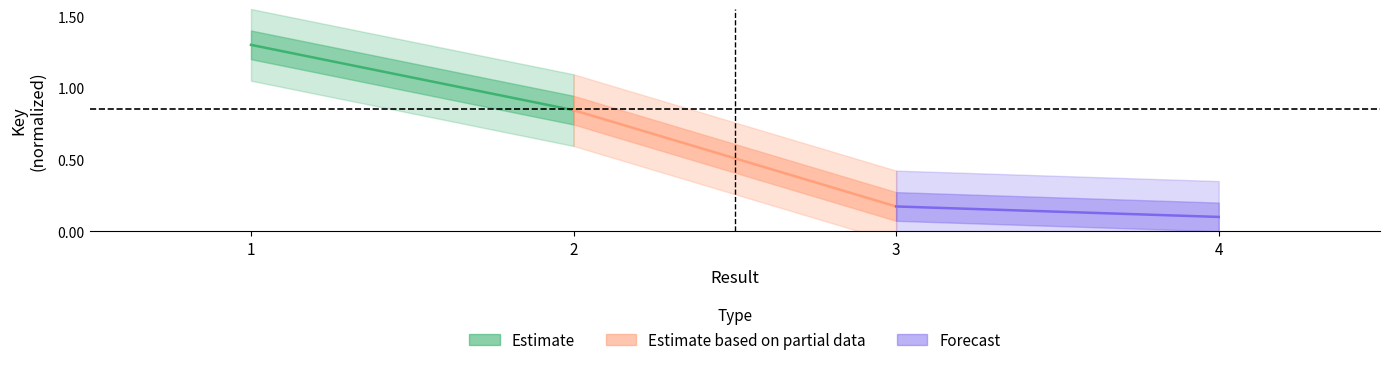

Which has a higher value, 1 or 2?

1